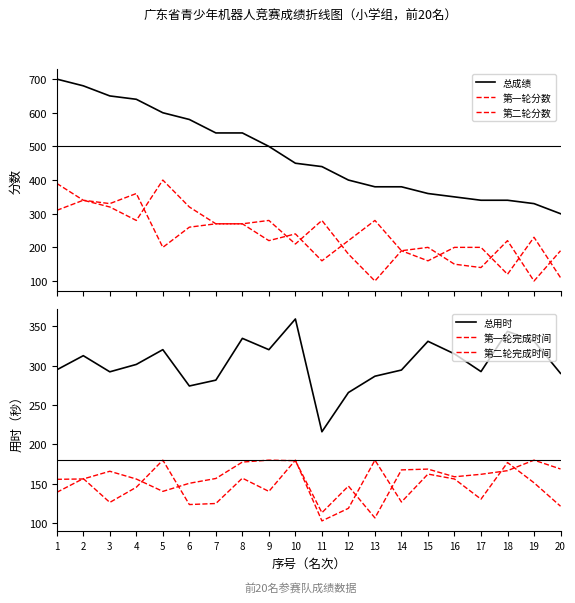

True or false: 第一轮分数 and 总成绩 intersect in this chart.

False